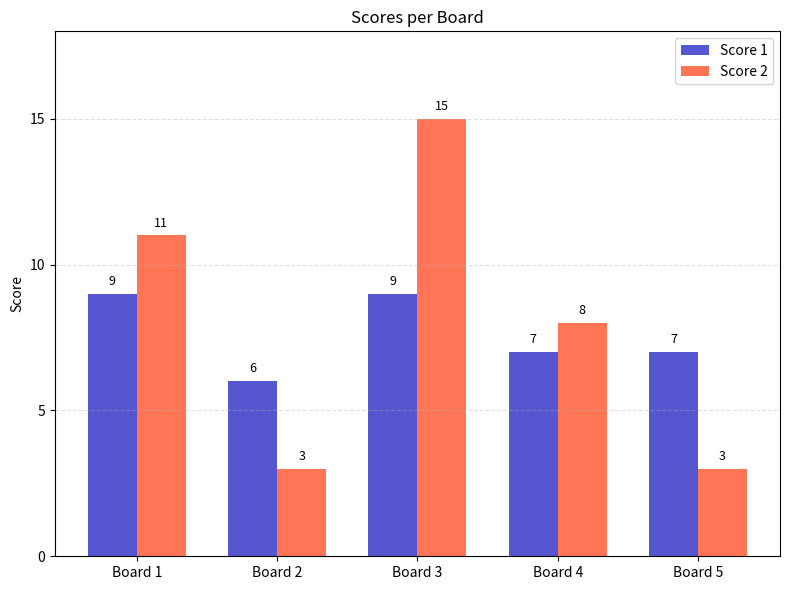

Is it true that Score 2 equals 1 at Board 2?

False